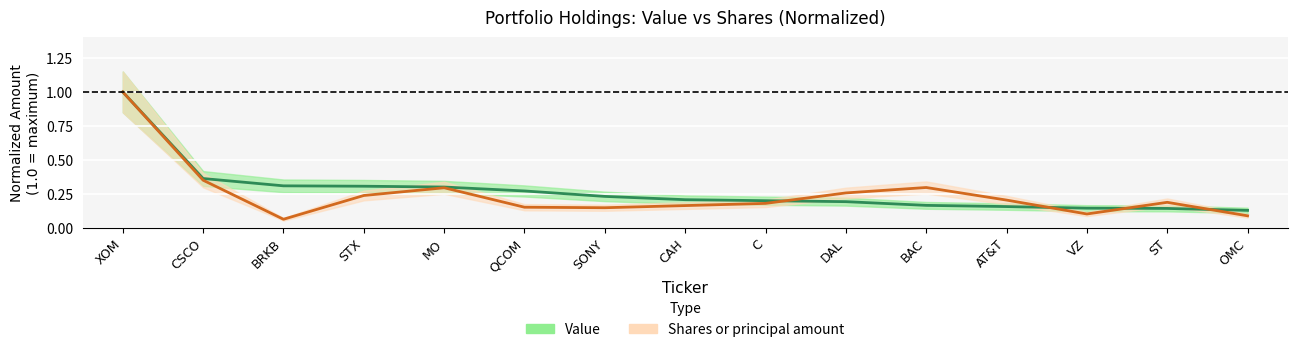

At C, list the series in order from smallest to largest.

Shares or principal amount, Value